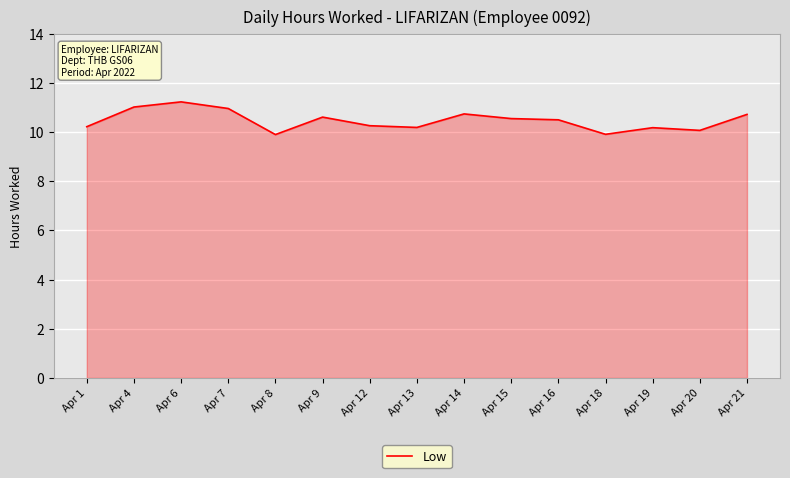

True or false: the data shows 11.2 at Apr 6.

True